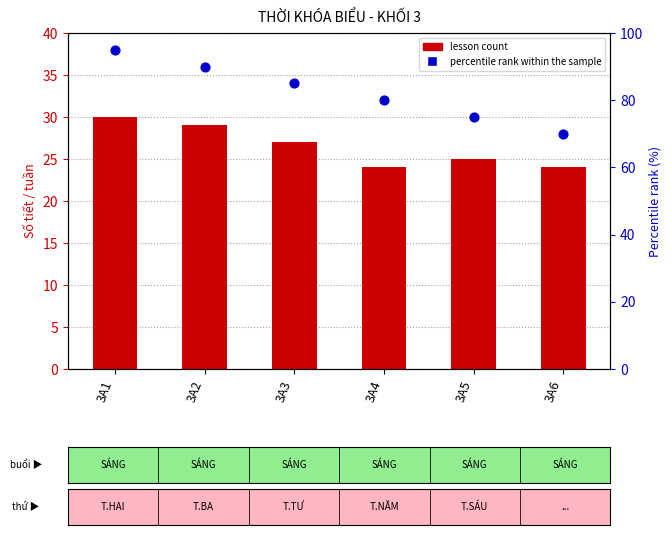

Is the value of percentile rank within the sample at 3A1 greater than the value of lesson count at 3A1?

Yes